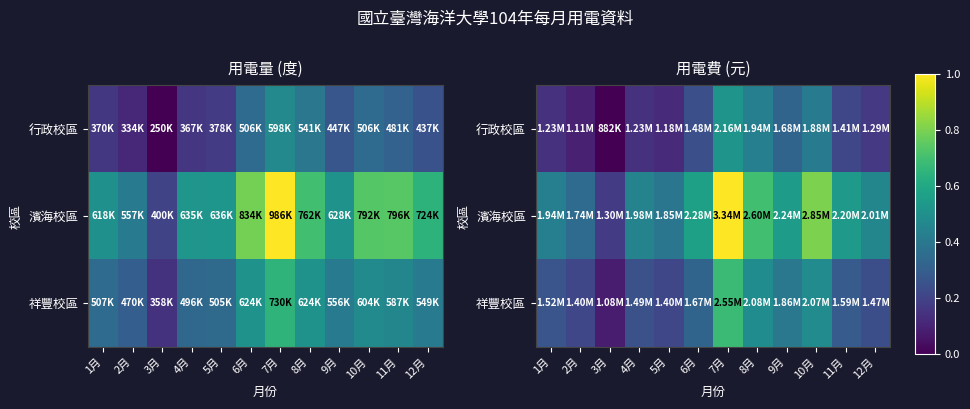

Count the number of categories in the chart.

12